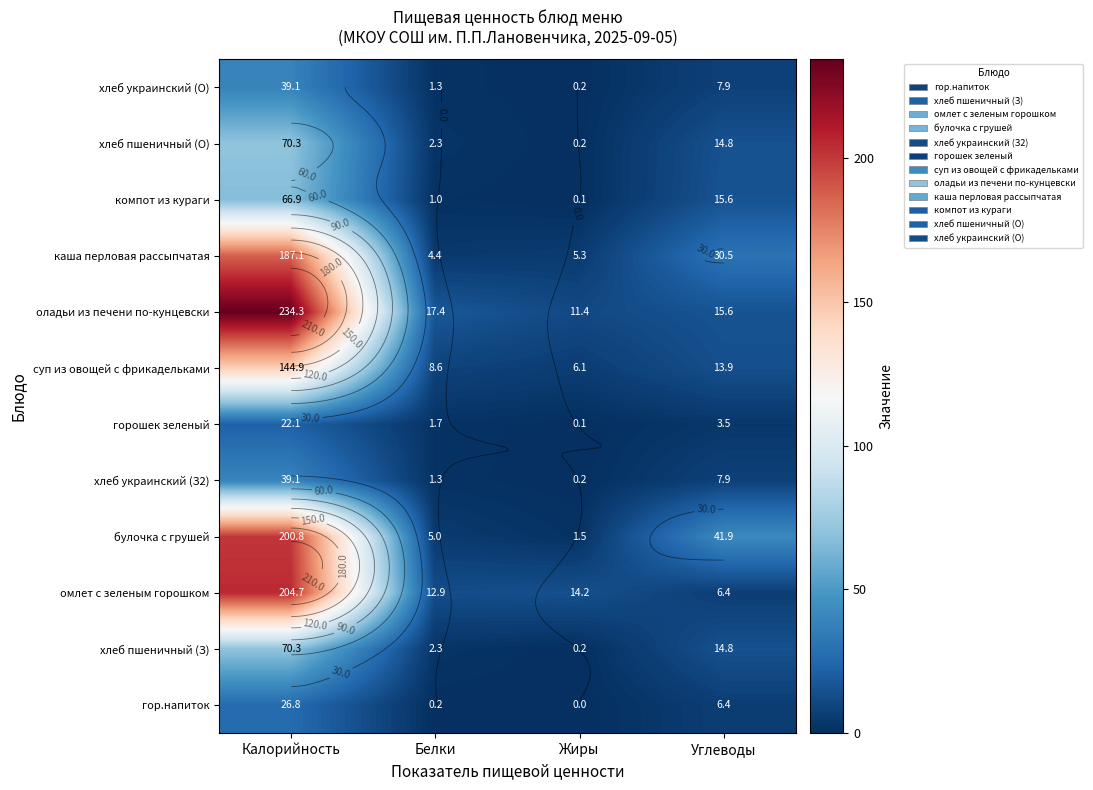

Rank the categories by суп из овощей с фрикадельками value from highest to lowest.

Калорийность, Углеводы, Белки, Жиры